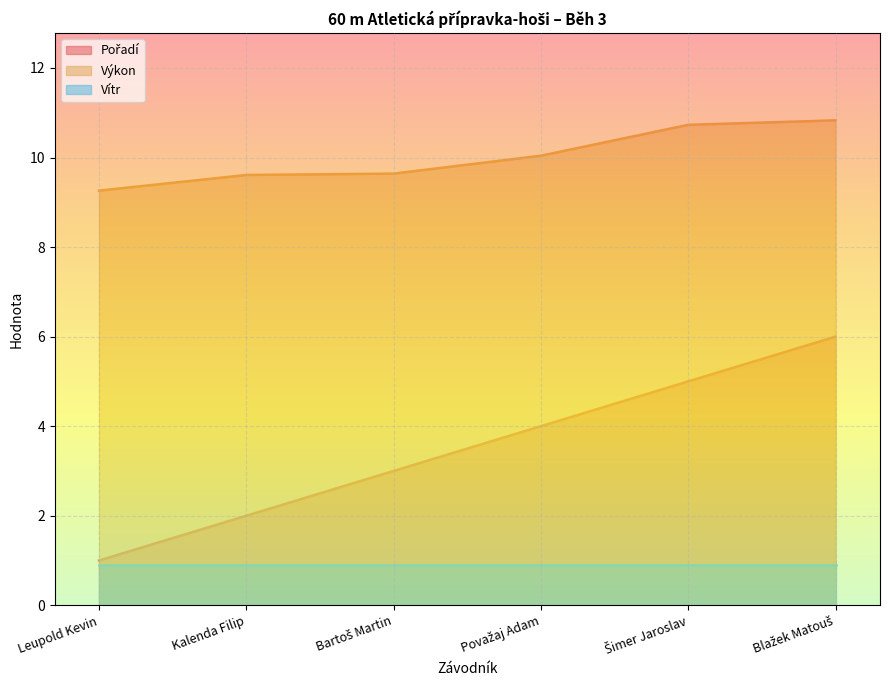

How many lines are shown in the chart?

3